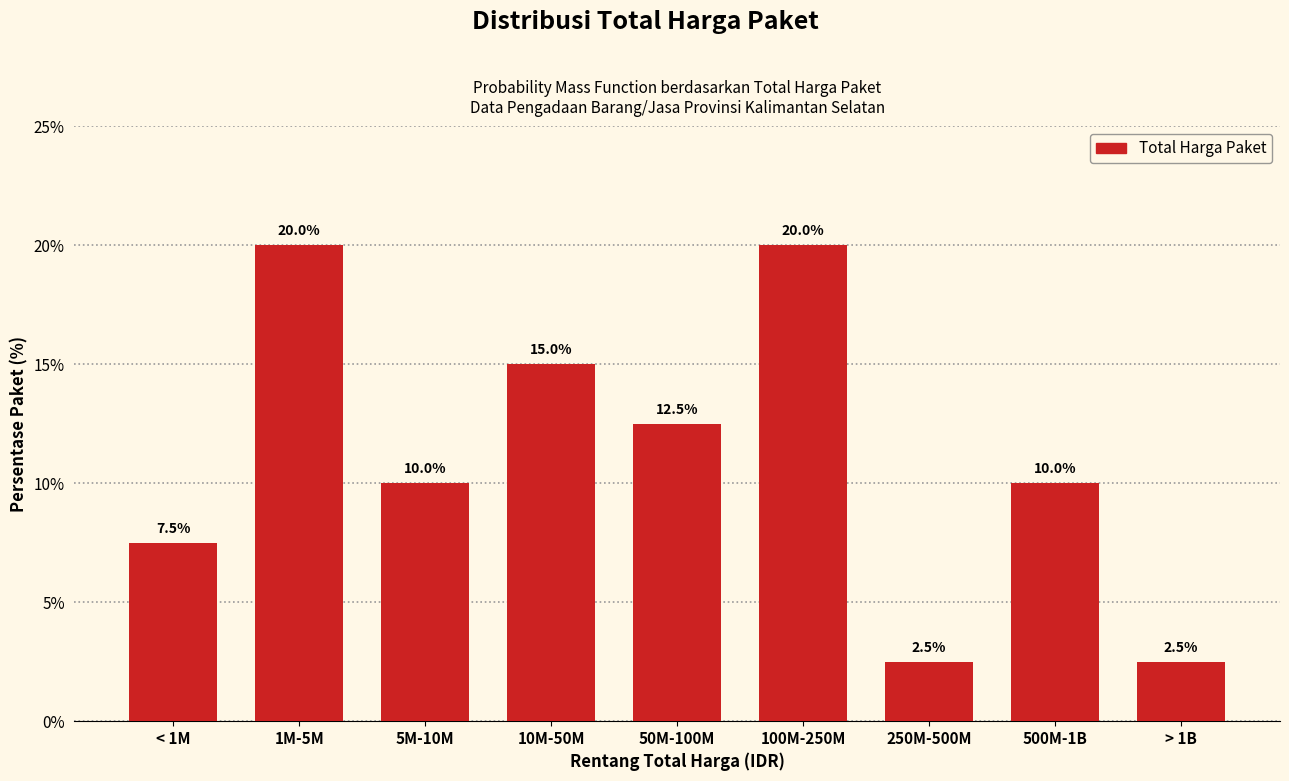

Reading right to left, list all the values displayed in this chart.

2.5	10.0	2.5	20.0	12.5	15.0	10.0	20.0	7.5